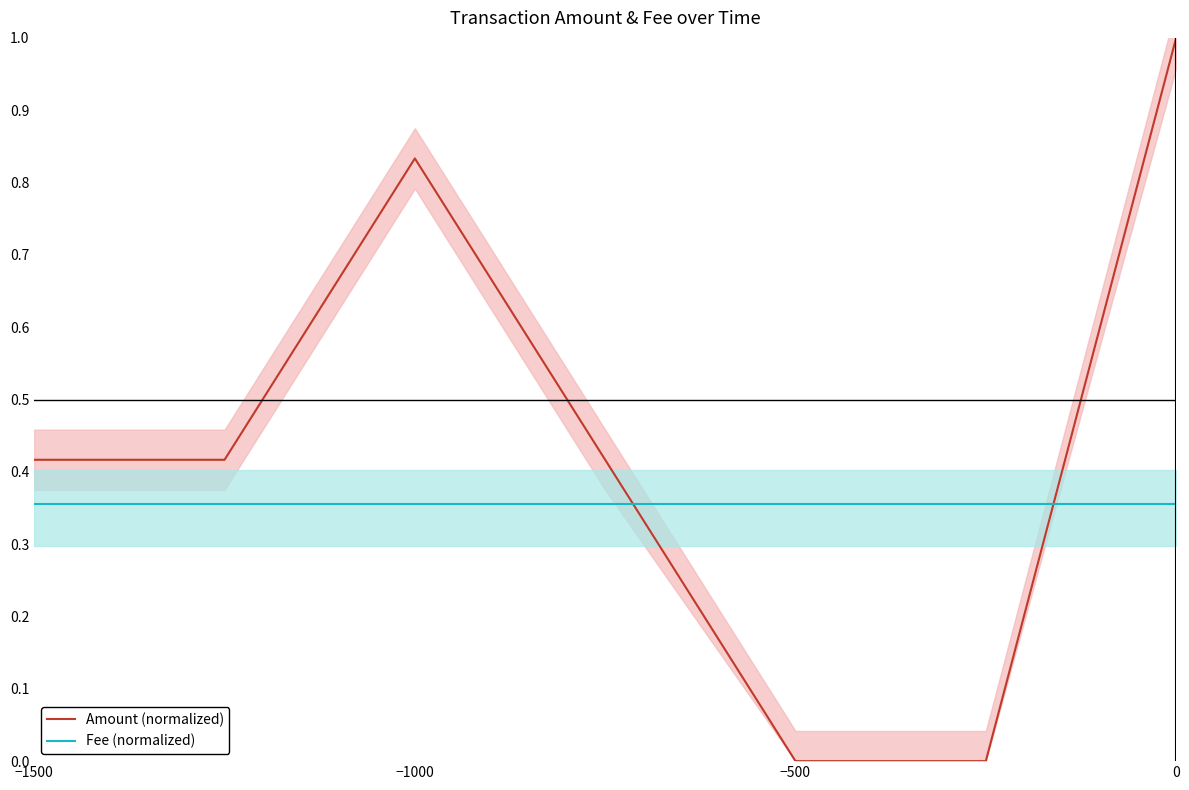

What is the difference between the Amount (normalized) values at 0 and −500?

1.0